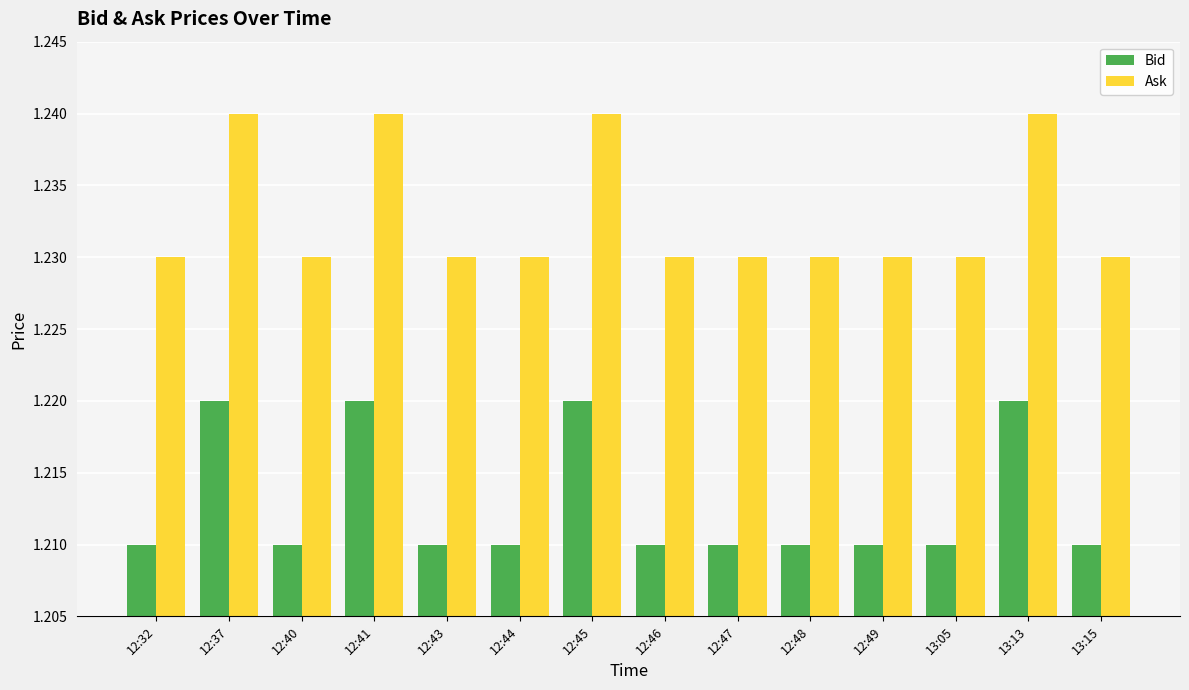

How many Ask values are between 1 and 2?

14